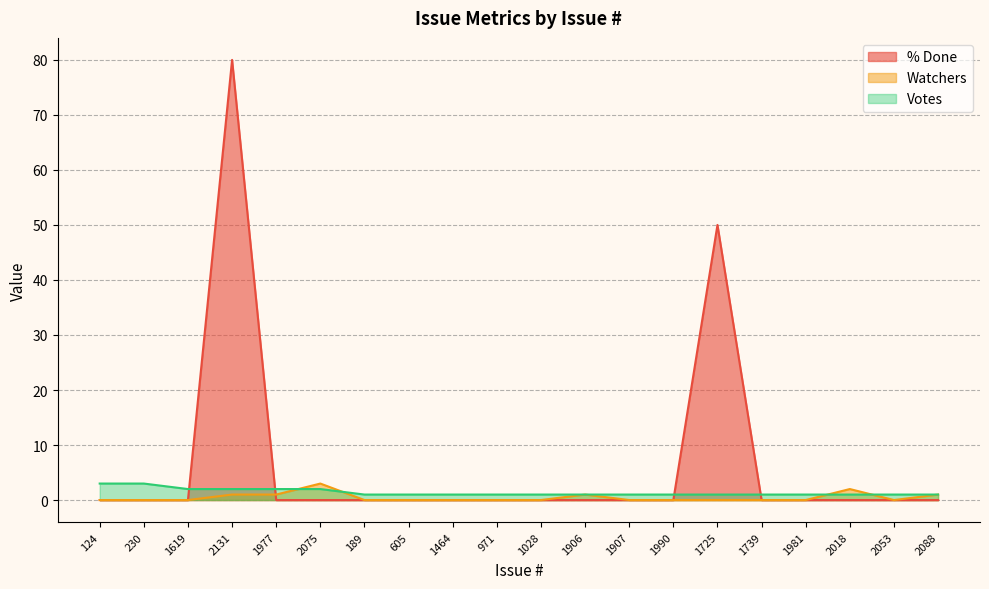

True or false: % Done and Watchers cross at least once.

True